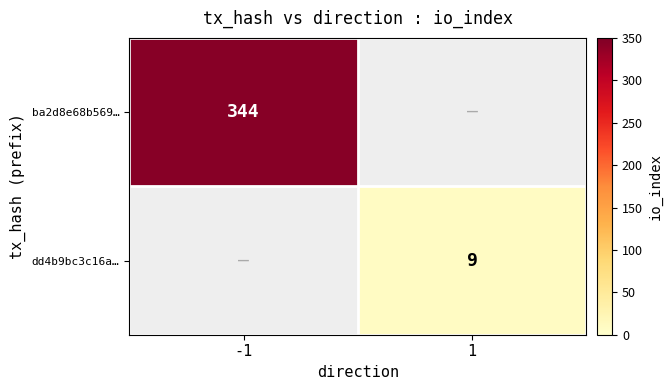

The value of ba2d8e68b569… at -1 is 568.1. True or false?

False